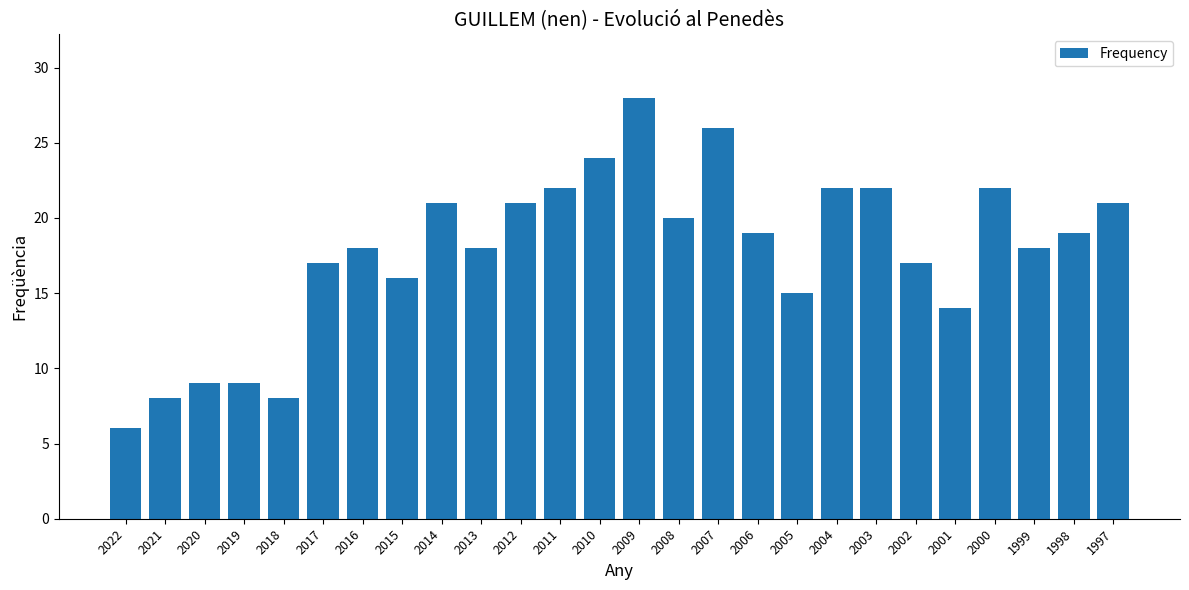

What is the difference between the values at 2003 and 2021?

14